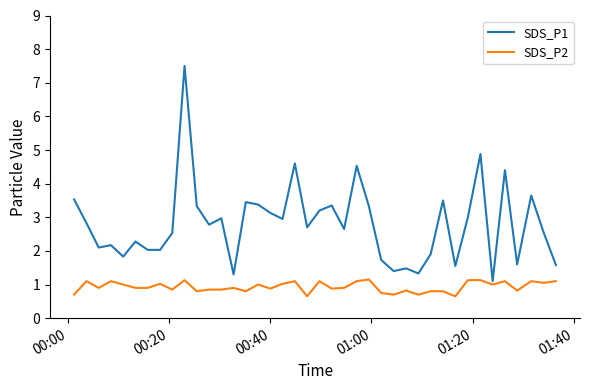

How many lines are shown in the chart?

2